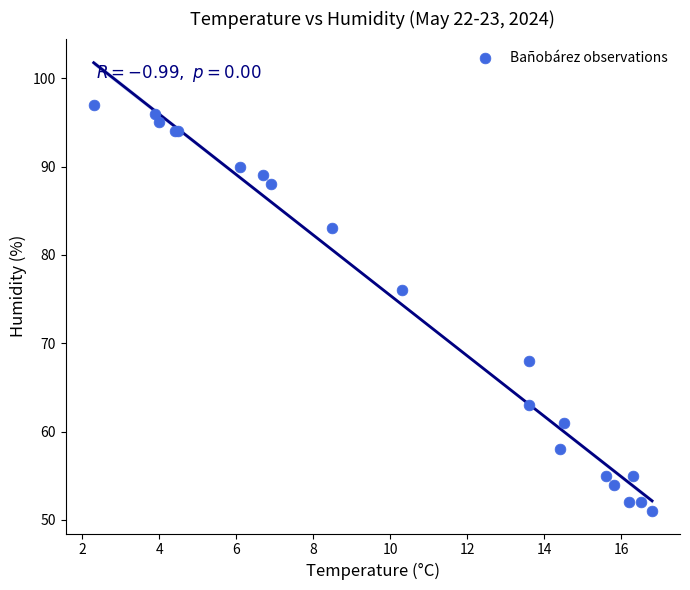

What Y value in the scatter plot is closest to 74?

76